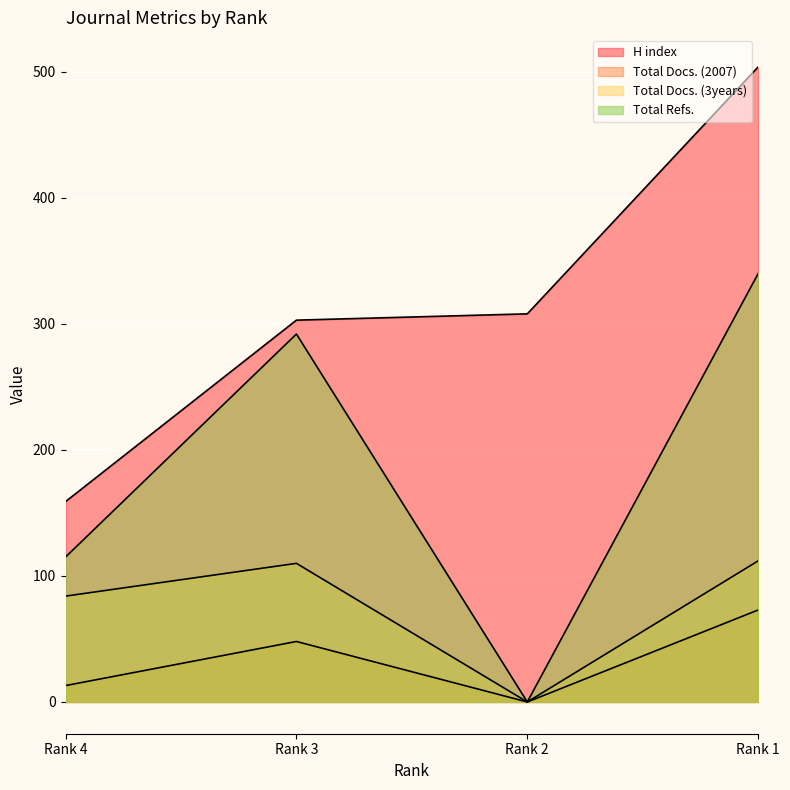

The H index series shows 267 at Rank 1. True or false?

False